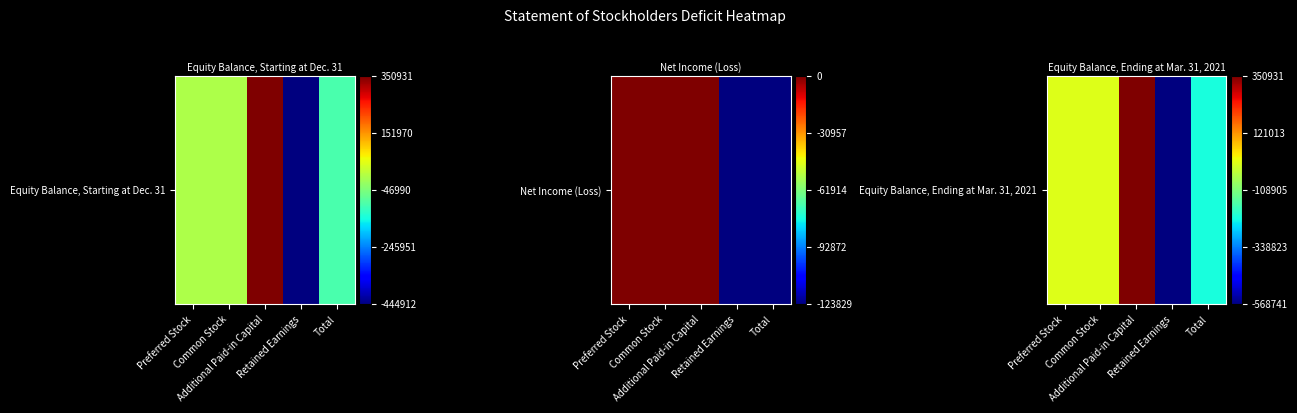

Where is the data nearest to the value 0?

Retained Earnings